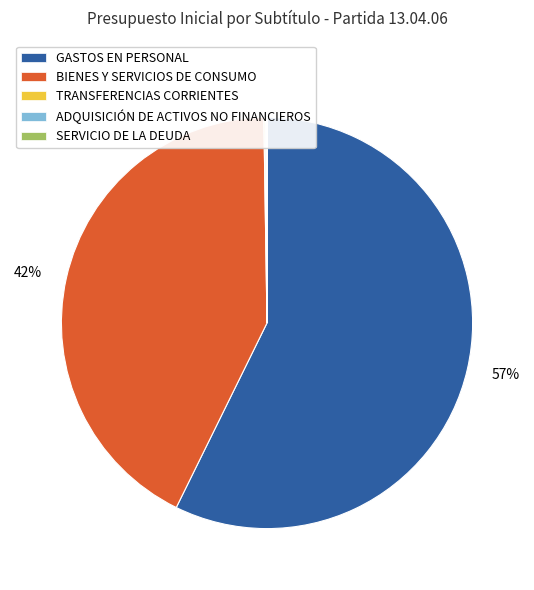

Is there any slice that represents more than half of the pie?

Yes